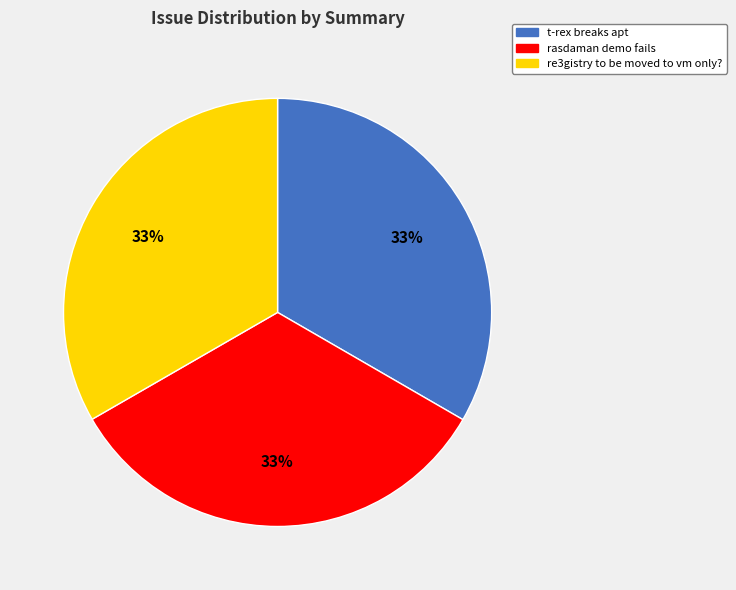

To the nearest percent, what is the average slice percentage?

33%